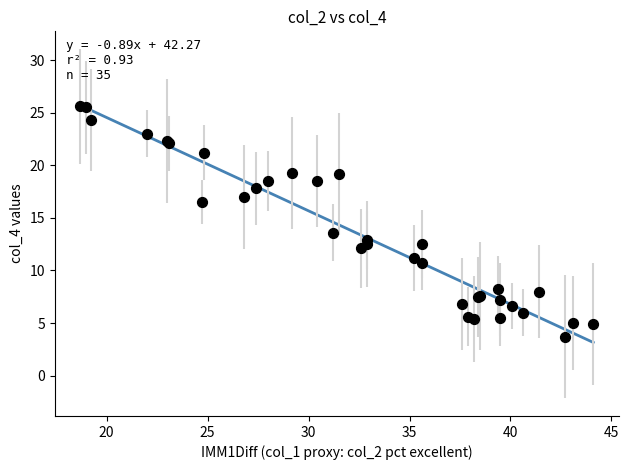

What Y value in the scatter plot is closest to 14?

13.6